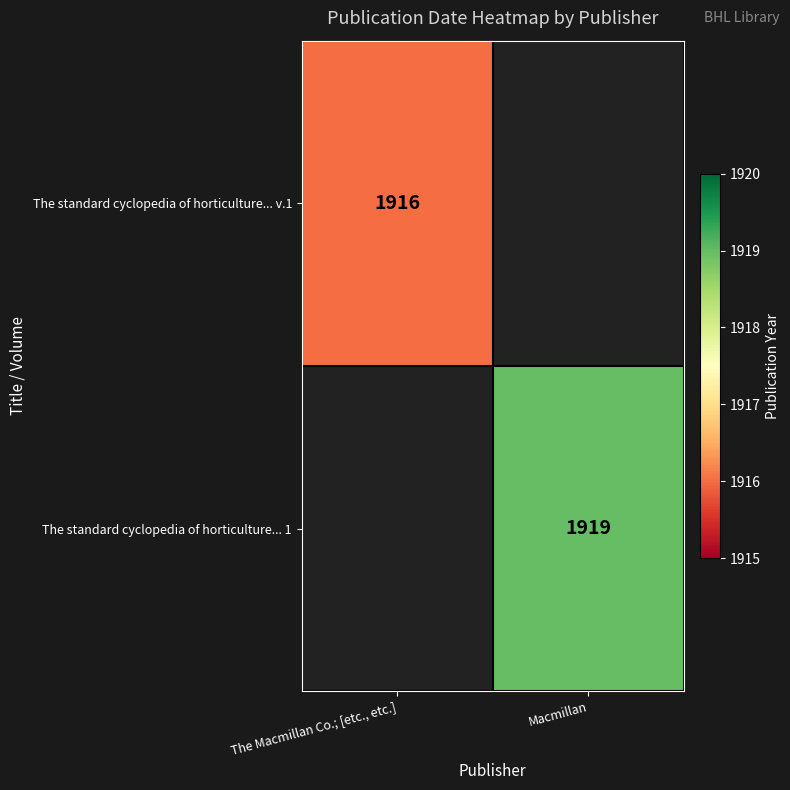

At how many categories does at least one series exceed 1917?

1